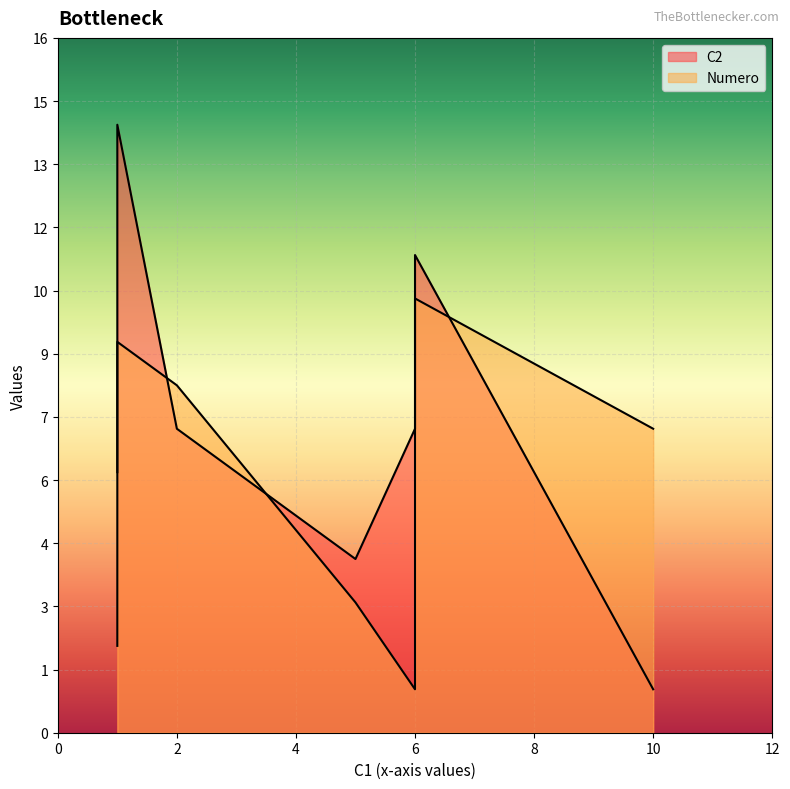

List the series in order of their overall mean, lowest first.

Numero, C2